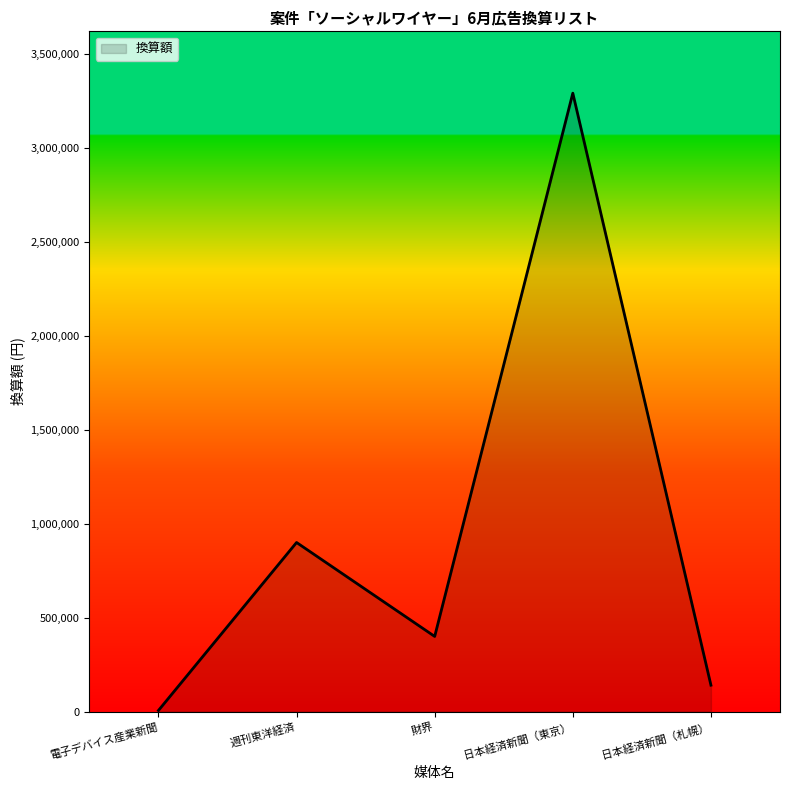

How many categories are shown in the chart?

5